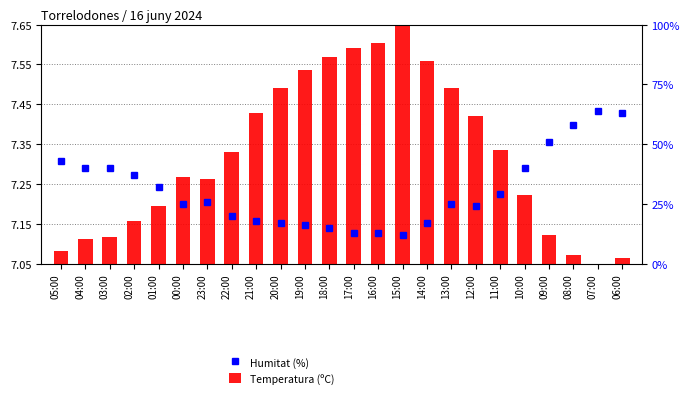

At how many categories does at least one series exceed 6?

24